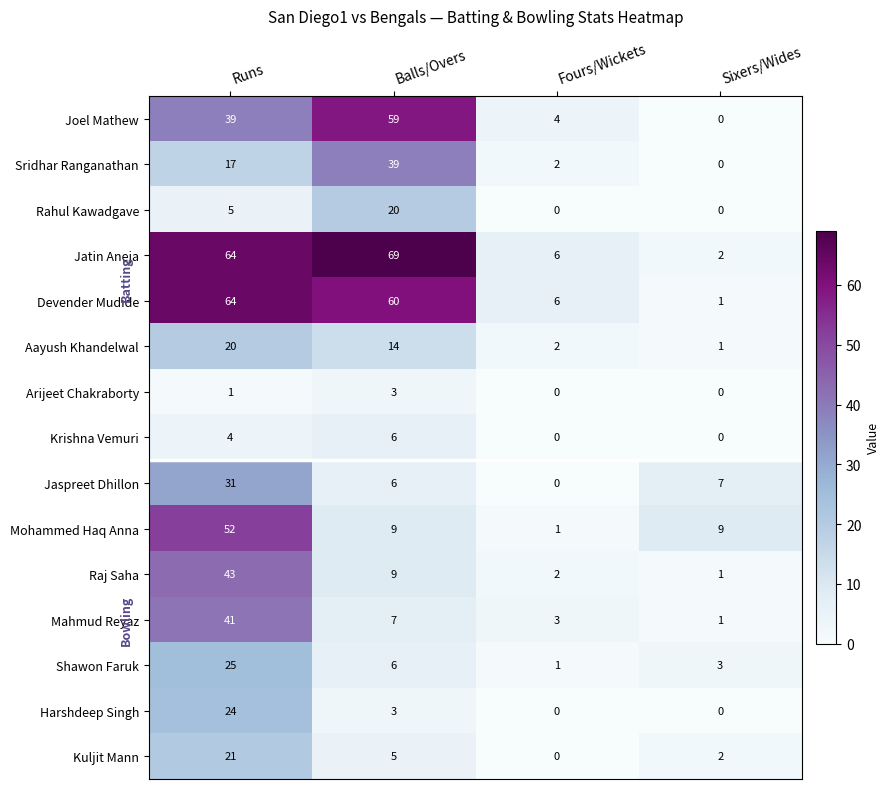

What is the average value of the Kuljit Mann series?

7